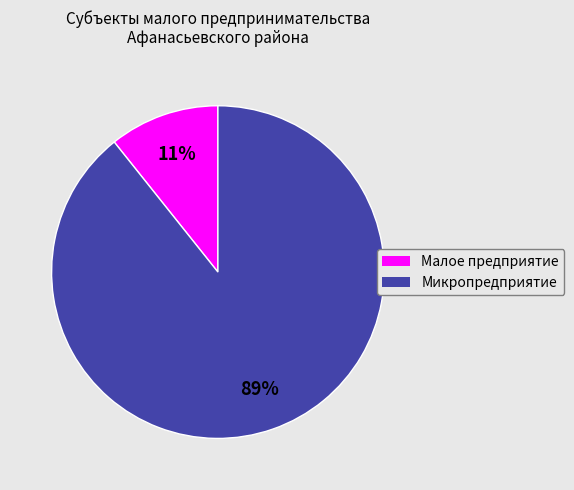

Which slice represents more than half of the pie?

Микропредприятие